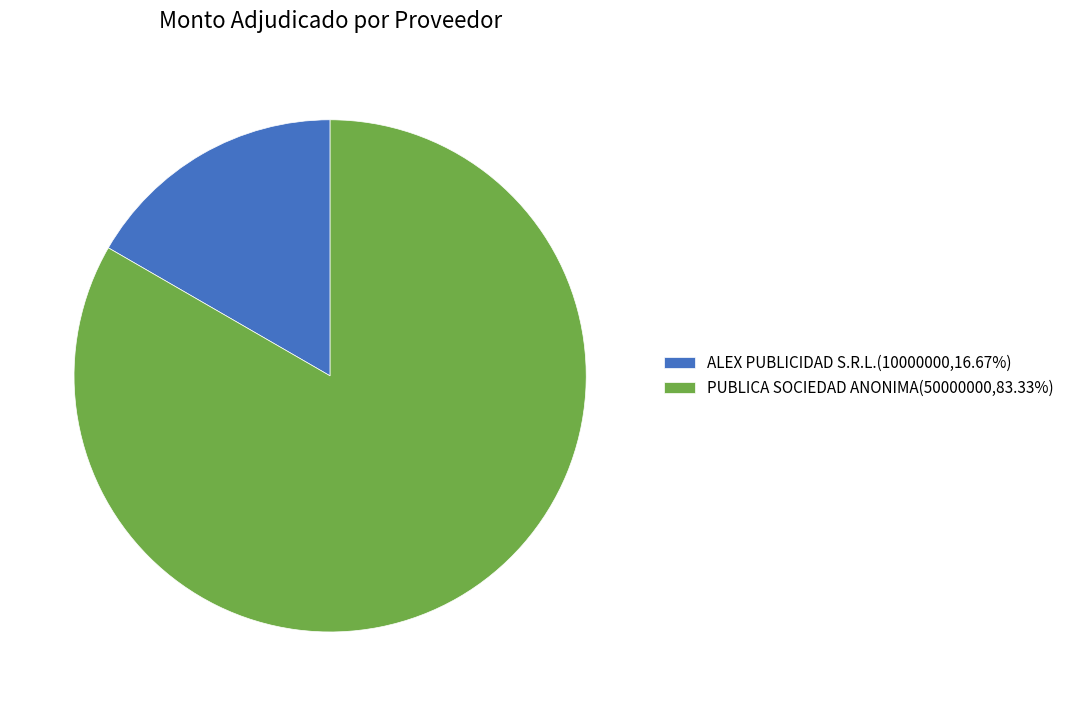

The ALEX PUBLICIDAD S.R.L. slice represents 28% of the pie. True or false?

False